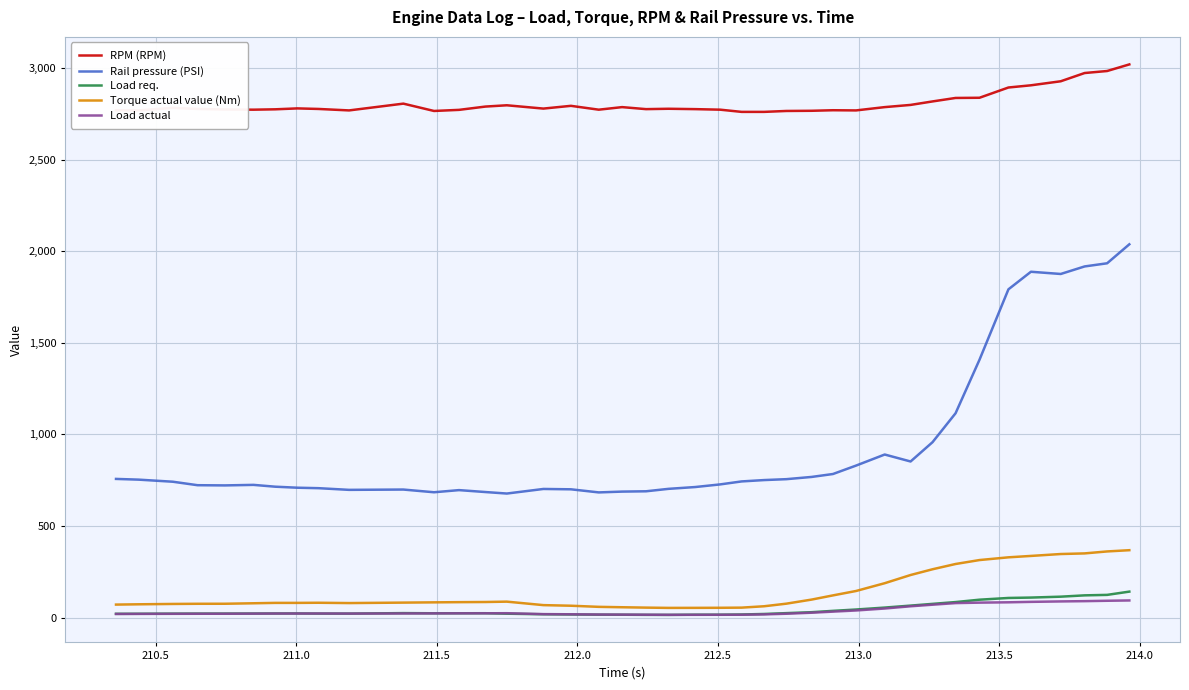

What is the average value of the Torque actual value (Nm) series?

140.5